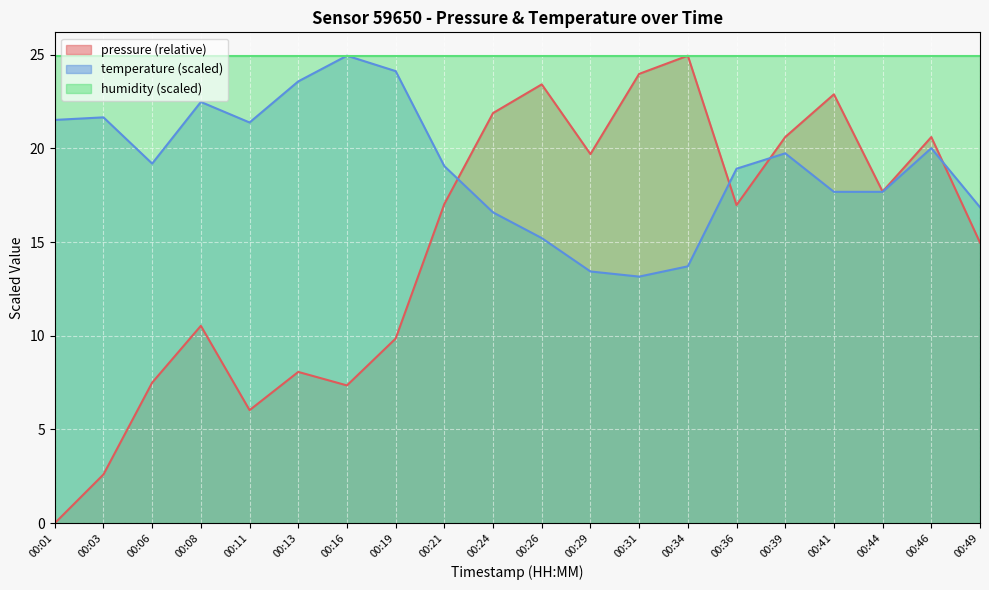

Is it true that the value at 00:06 is 7.5?

True